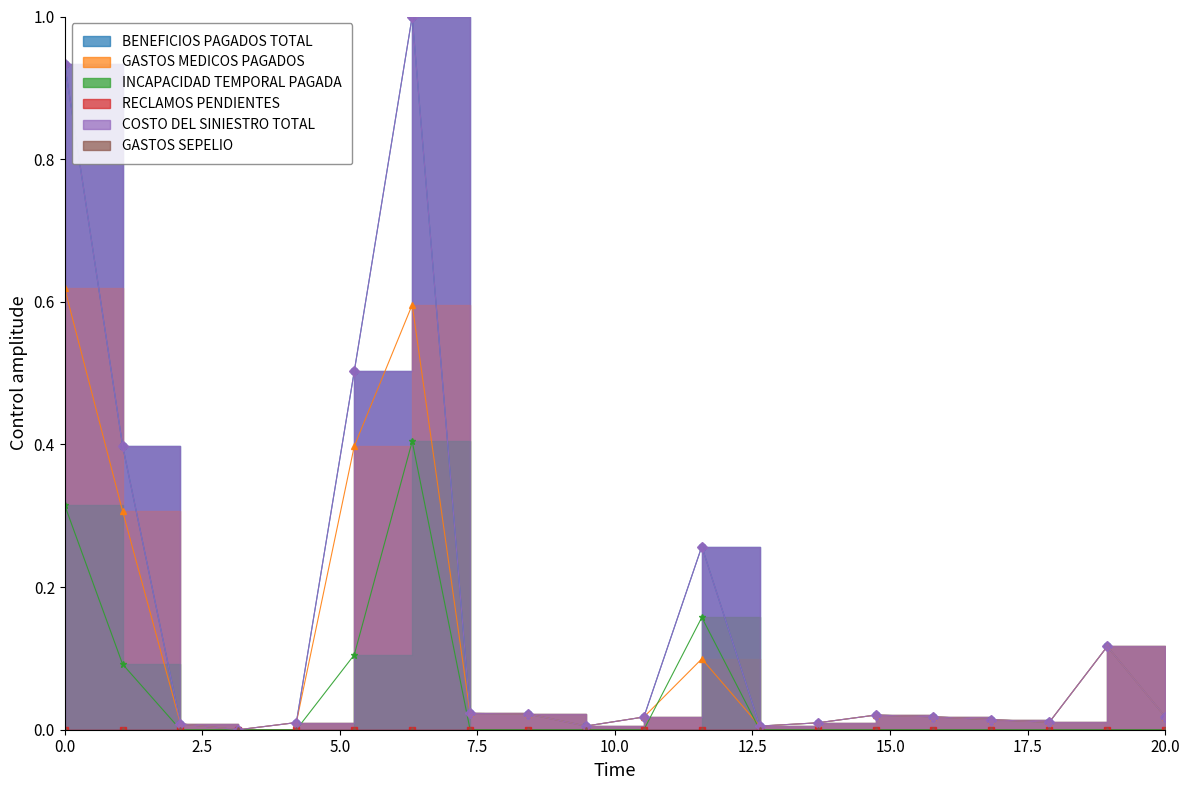

At how many categories does at least one series exceed 0?

19